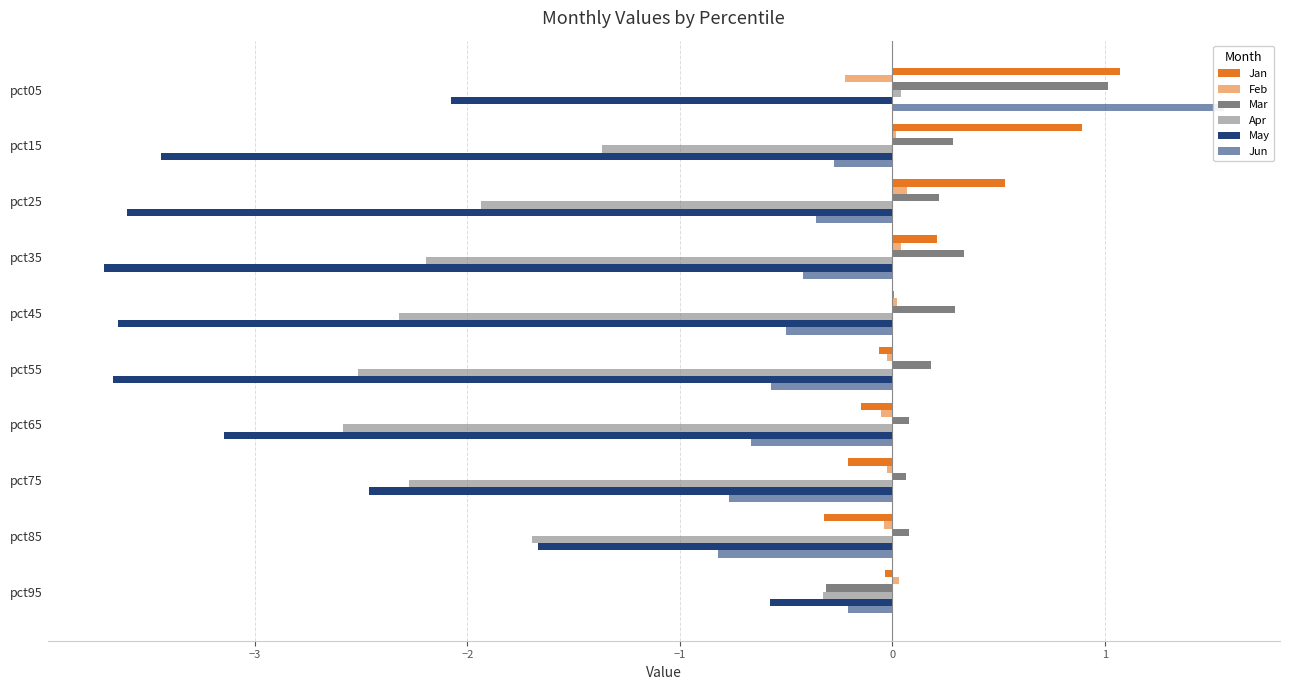

What is the highest value of the Jan series?

1.1